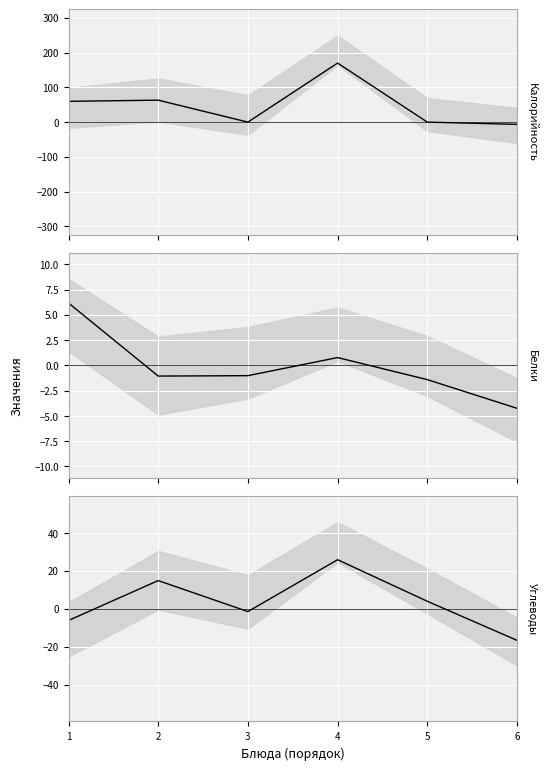

What is the sum of all Калорийность (центр) values?

286.1